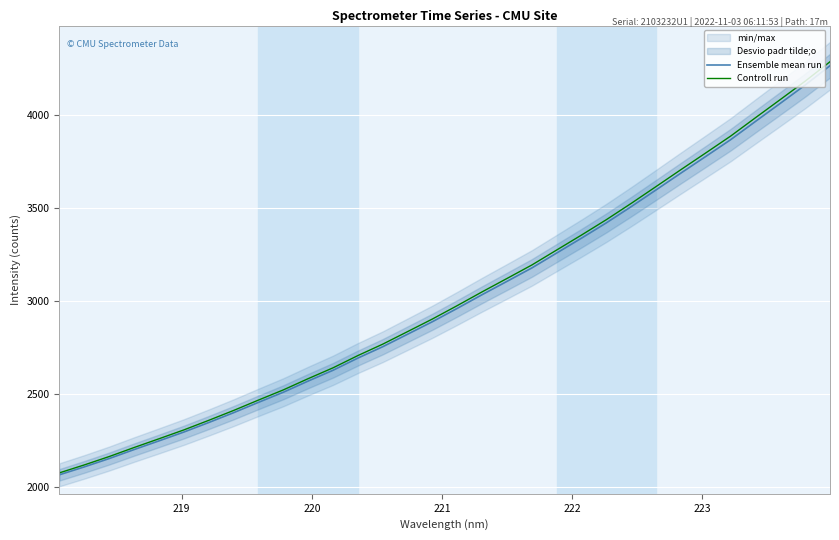

What is the highest value of the Controll run series?

4286.2